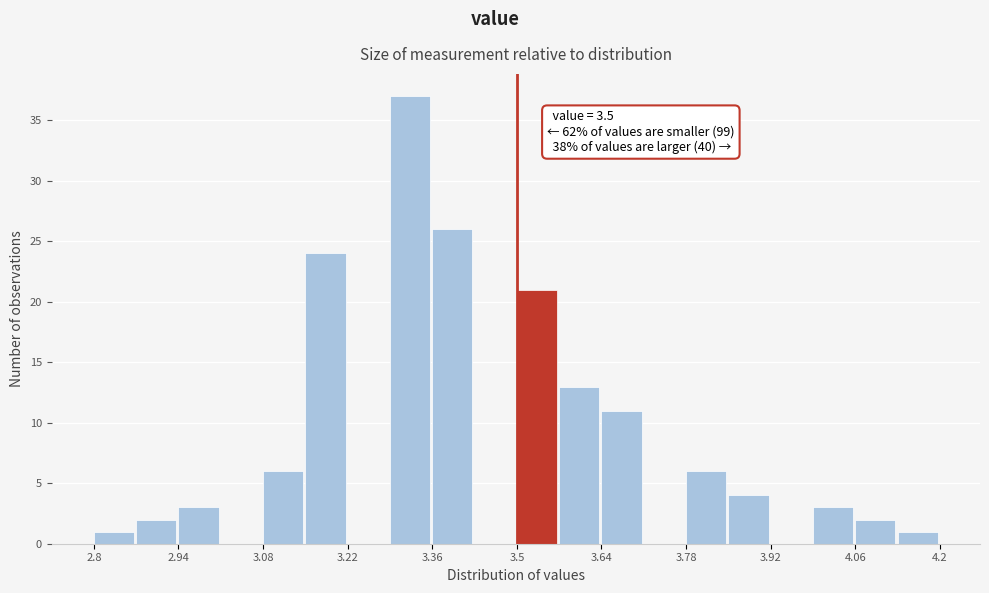

Read against the x-axis, roughly where is the centre of the tallest bar?

3.32